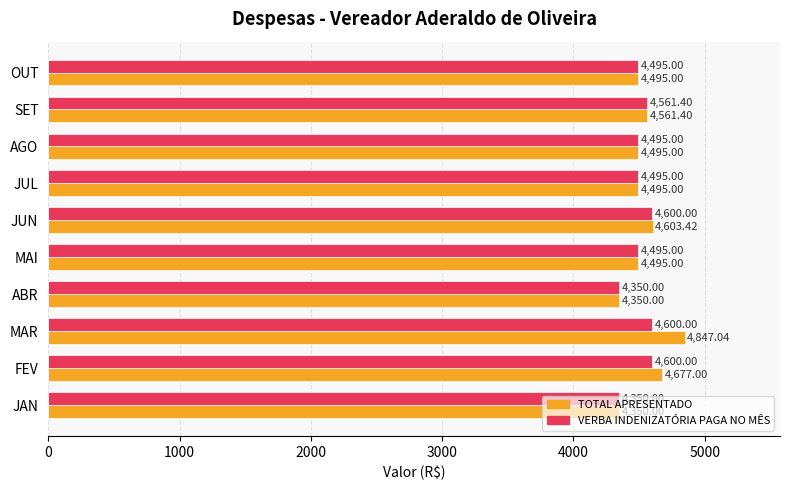

What is the difference between the TOTAL APRESENTADO values at FEV and MAR?

170.0